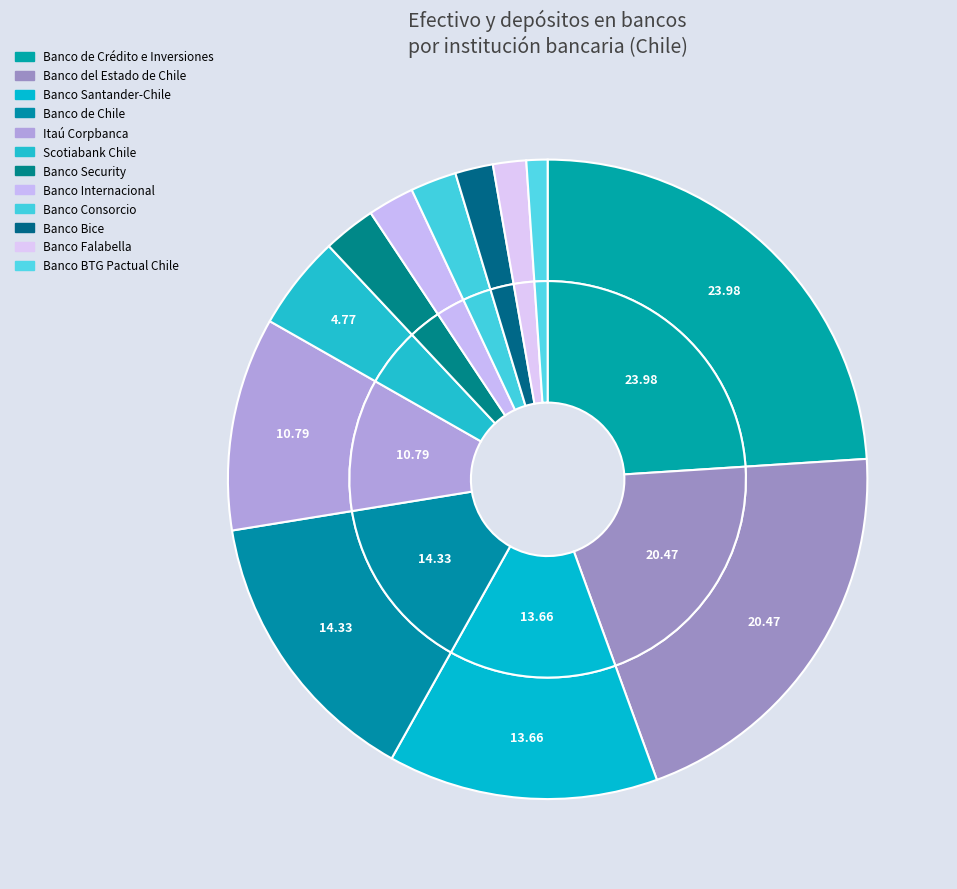

To the nearest percent, what is the difference between the Scotiabank Chile and Banco Falabella slice percentages?

3%